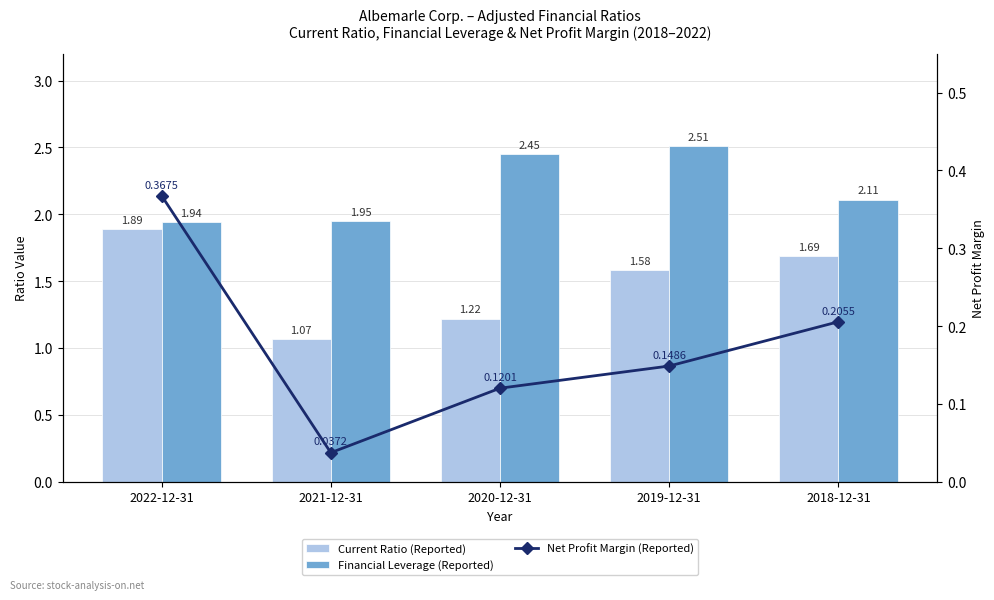

What are all the series names shown in the legend?

Current Ratio (Reported), Financial Leverage (Reported), Net Profit Margin (Reported)